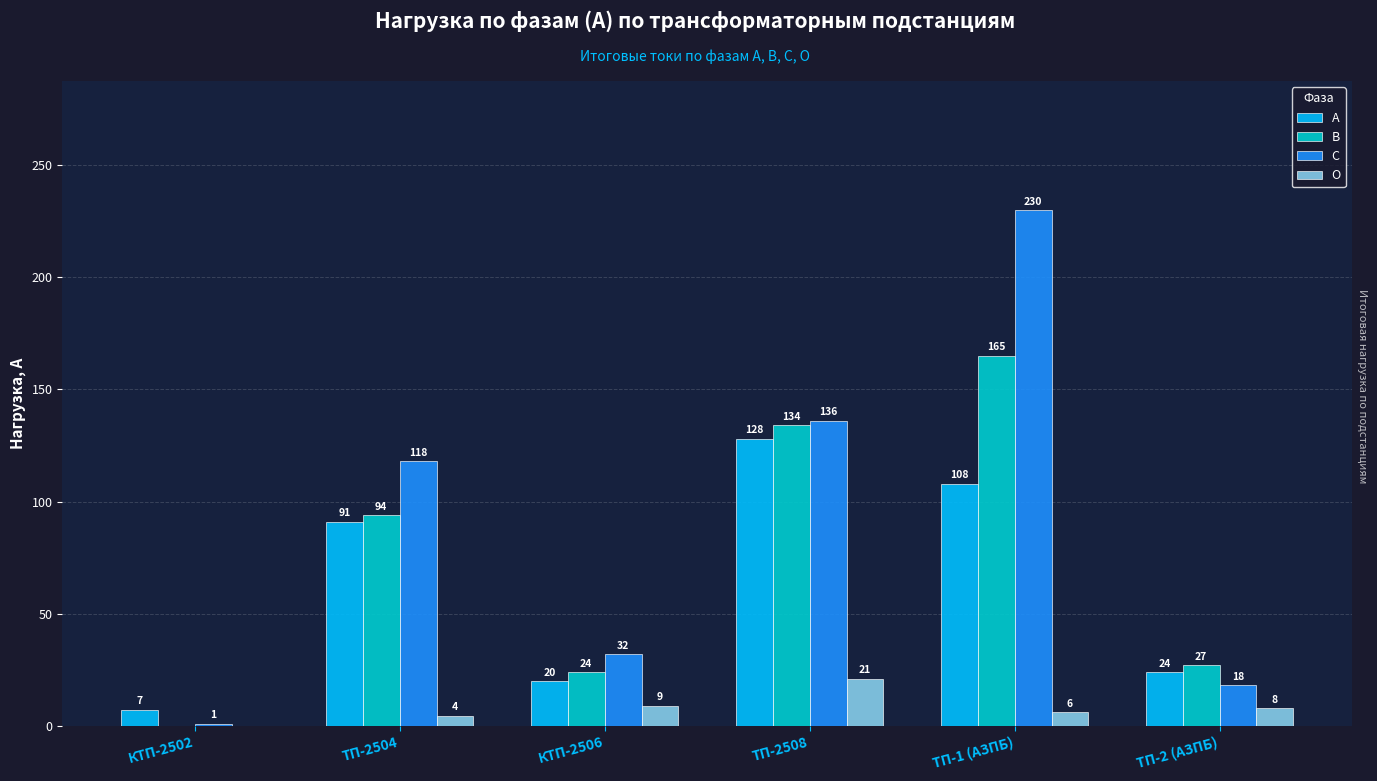

Which series changed the most between ТП-2508 and ТП-1 (АЗПБ)?

С